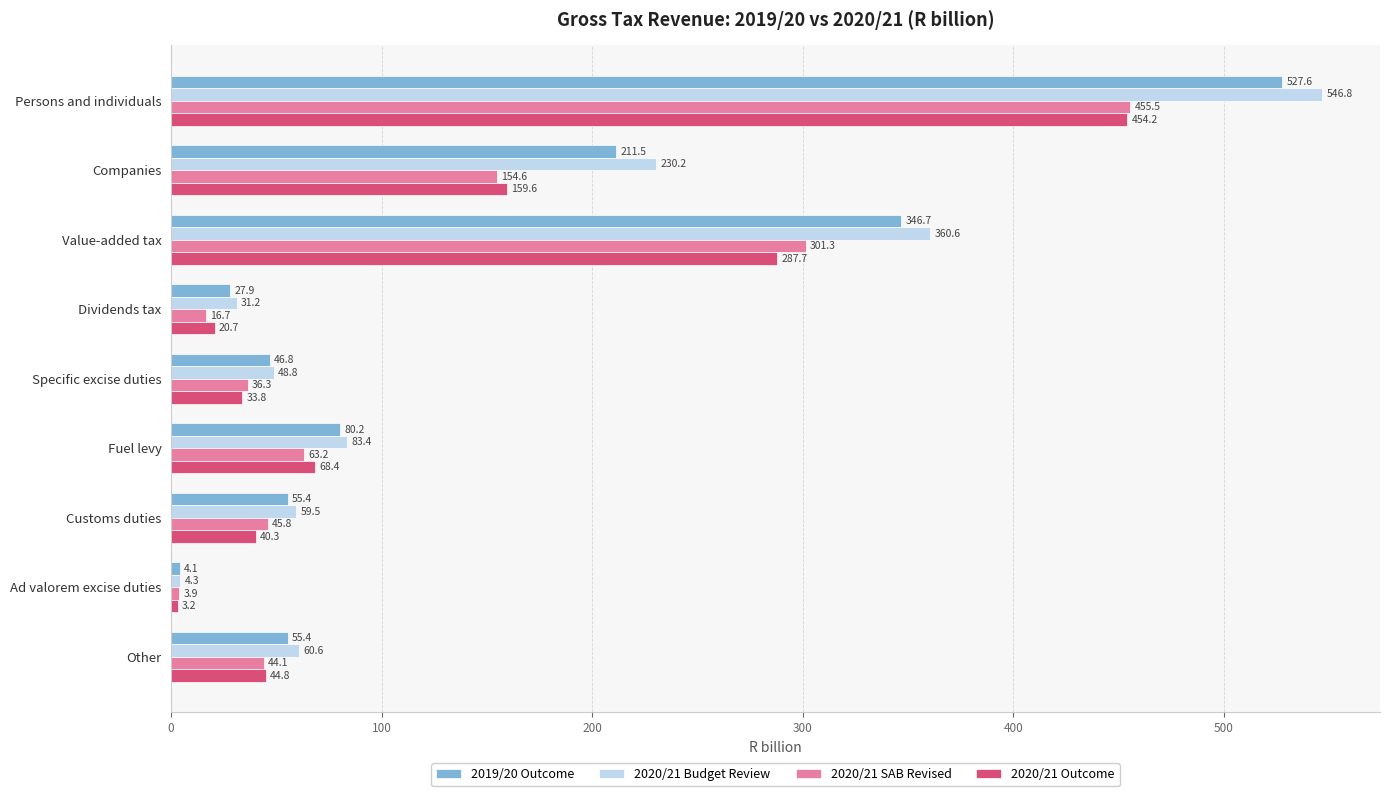

Which category has the lowest value across all series?

Ad valorem excise duties